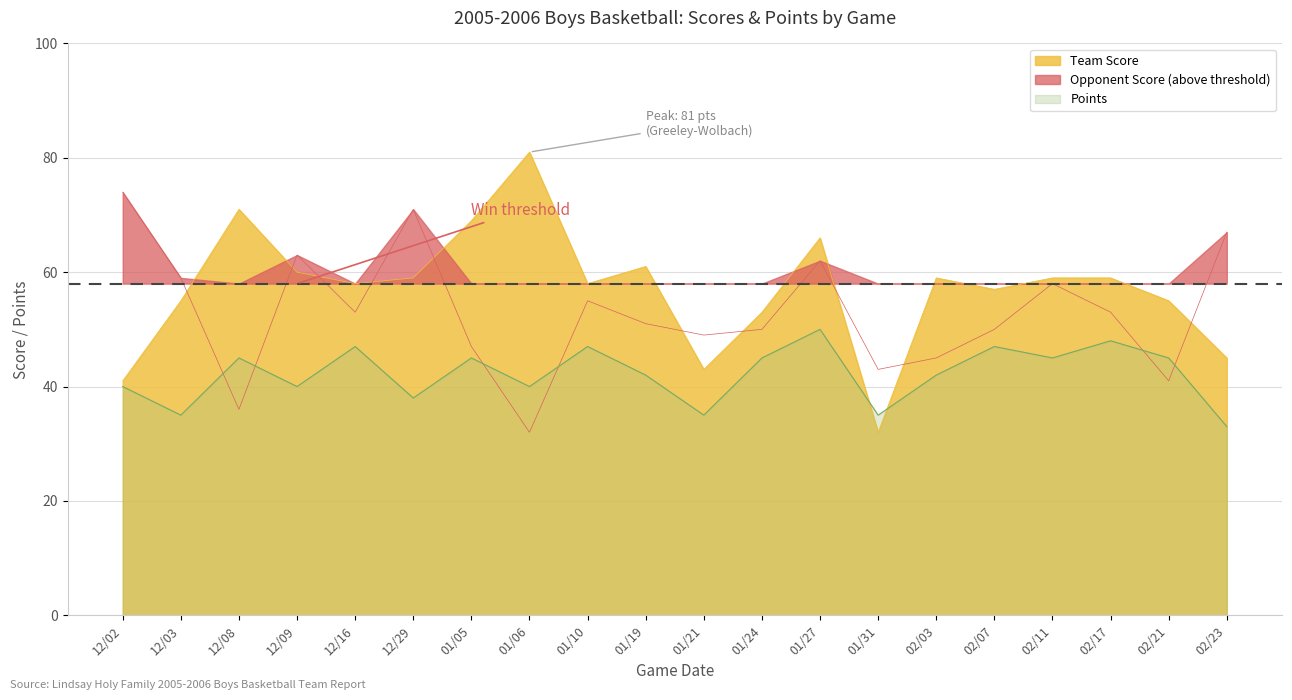

Does the chart display data point markers on the line(s)?

No